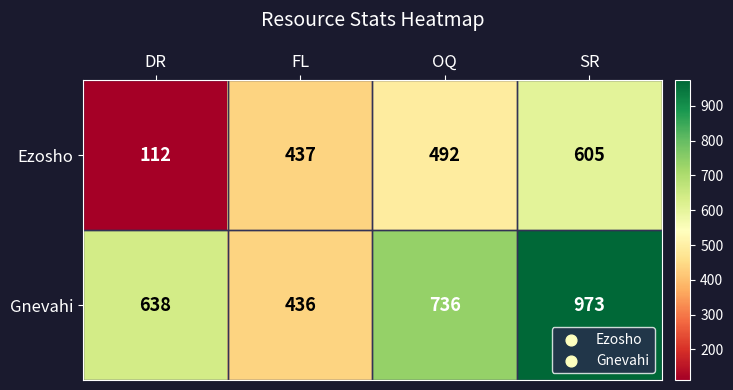

Count the Ezosho values in the range 437 to 605.

3